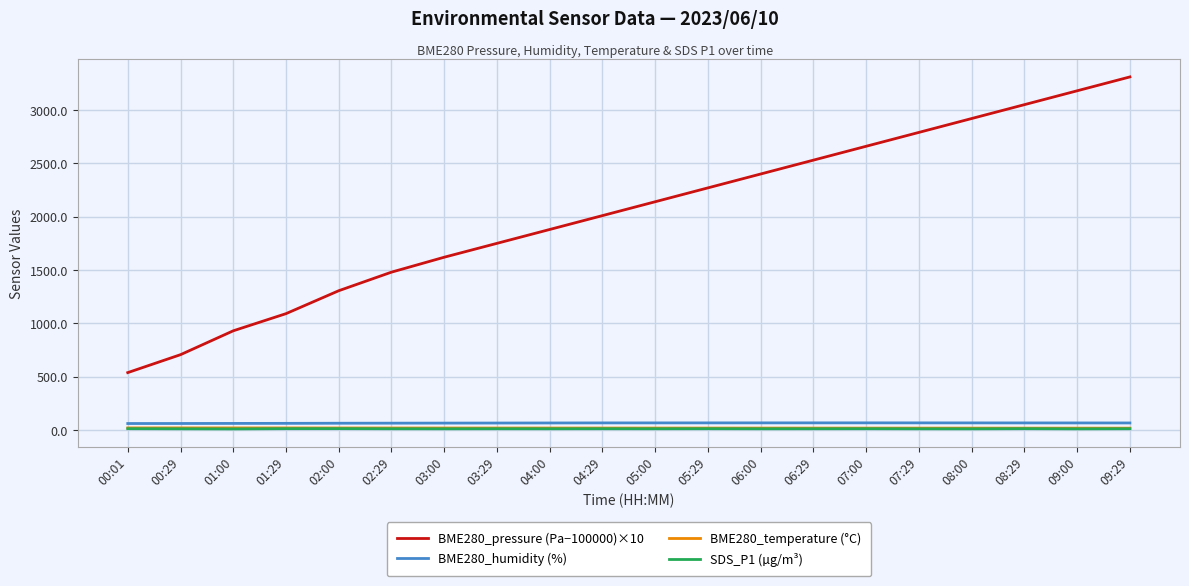

True or false: BME280_temperature (°C) and BME280_humidity (%) cross at least once.

False